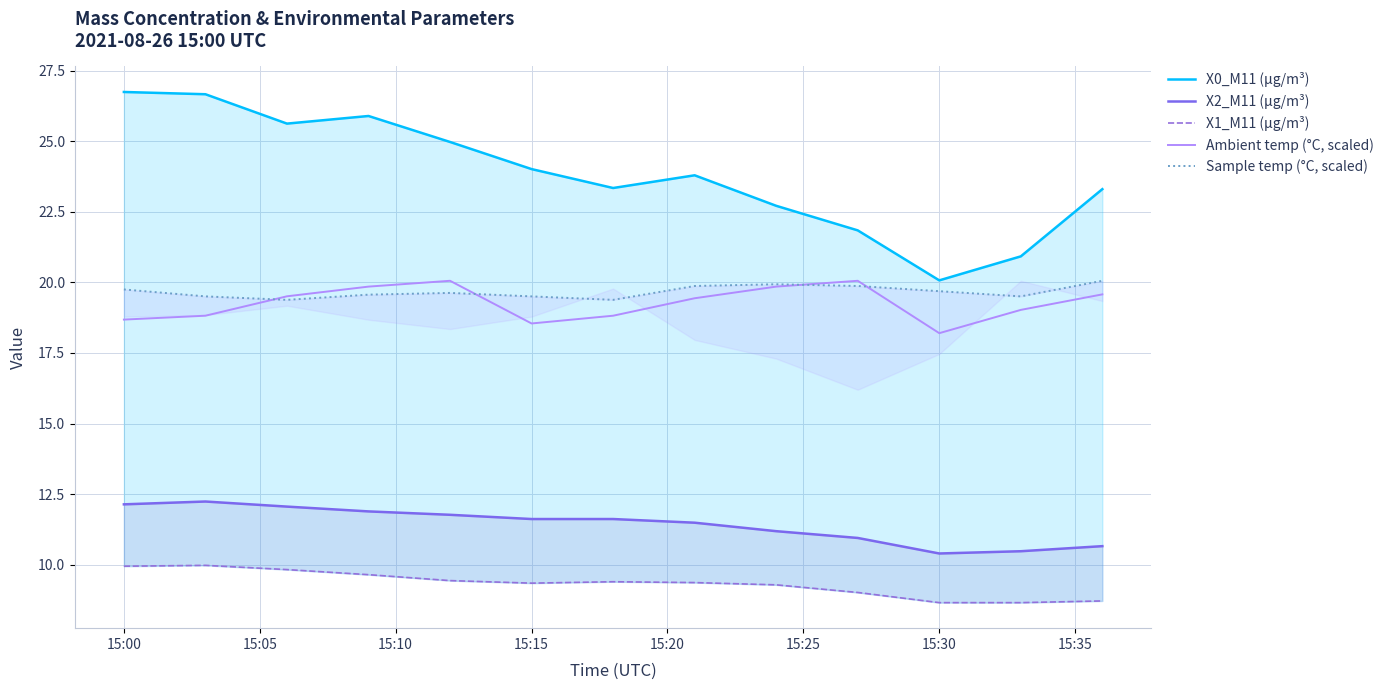

Where does the X2_M11 (μg/m³) series first go above 11?

15:00